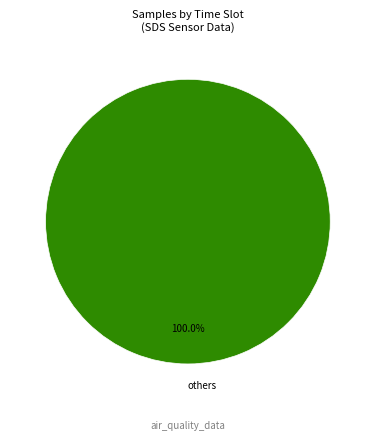

How many segments does this pie chart have?

1